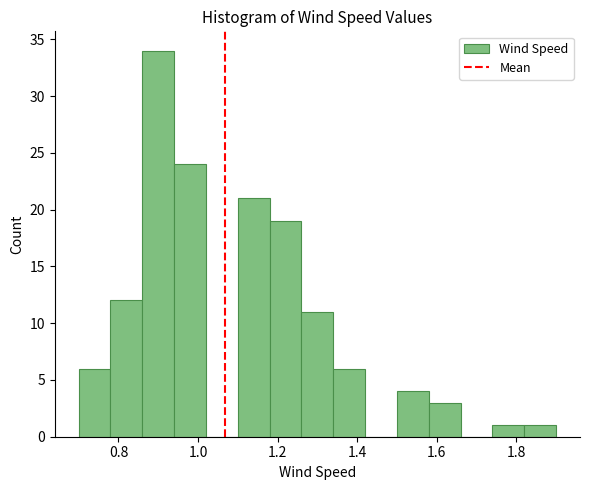

What is the height of the bar covering 1.34 to 1.42 on the x-axis? The values are not printed on the chart, so give them approximately, as read against the axis.

6